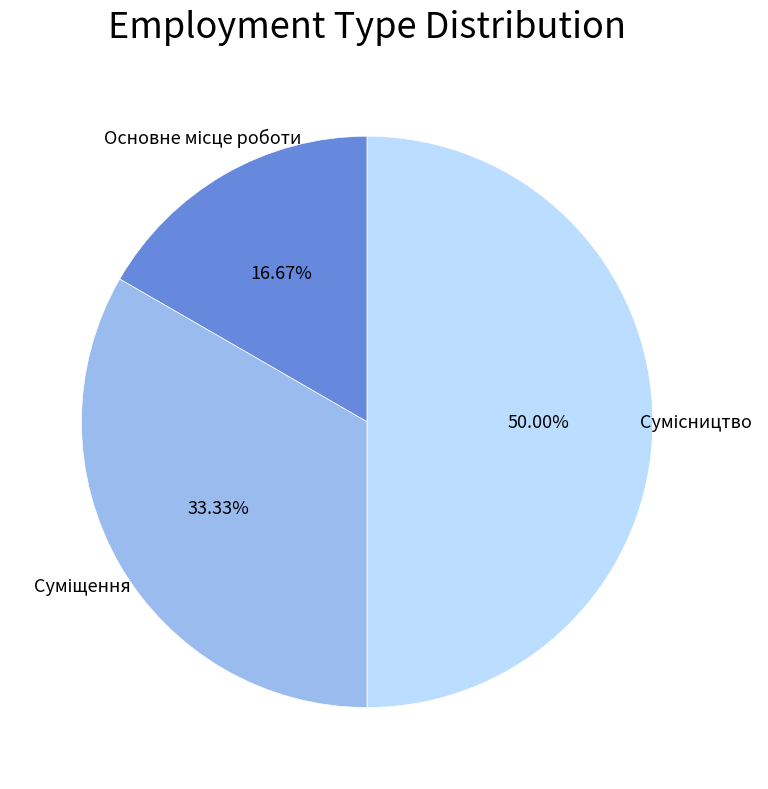

Rank the categories by value from highest to lowest.

Сумісництво, Суміщення, Основне місце роботи